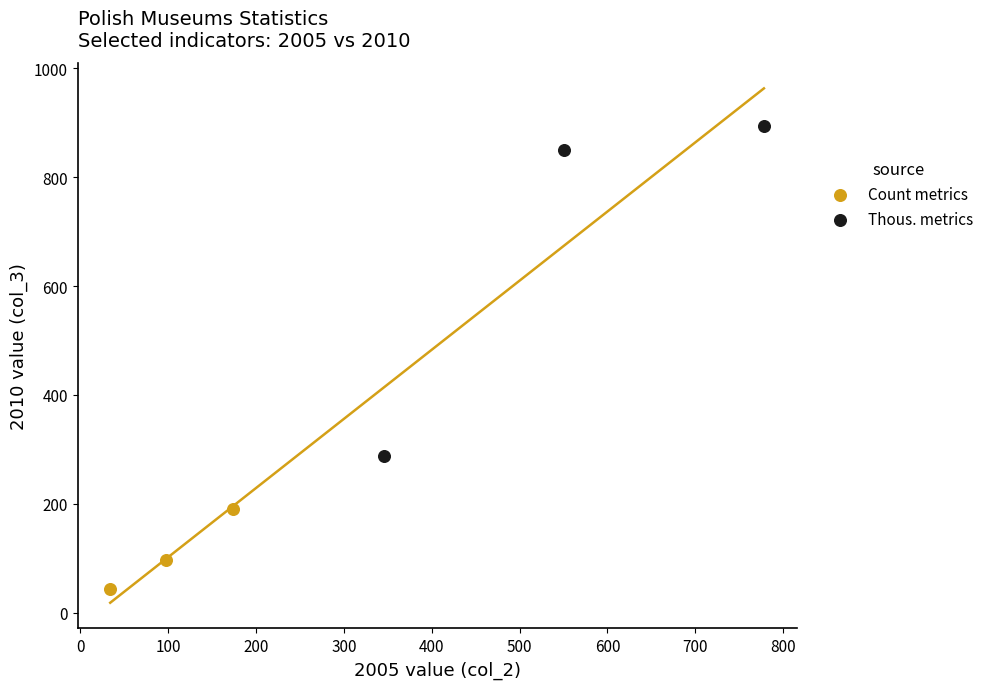

Which series reaches the minimum Y coordinate?

Count metrics